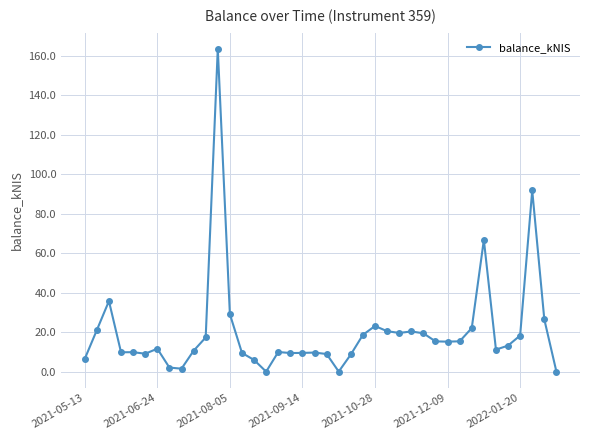

What is the value of the 28th point from the left?

20.4